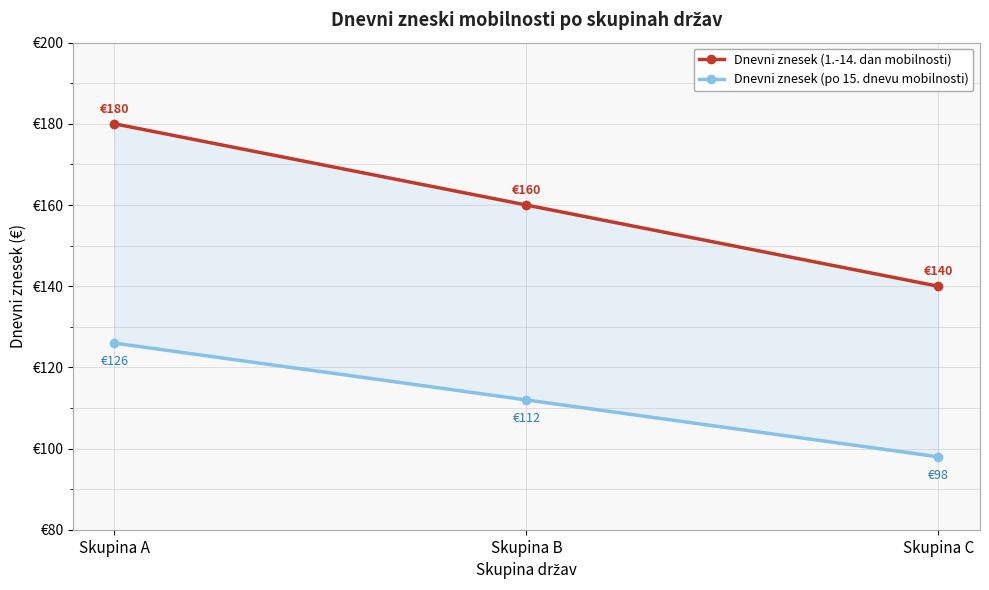

Is the value of Dnevni znesek (1.-14. dan mobilnosti) at Skupina A greater than the value of Dnevni znesek (po 15. dnevu mobilnosti) at Skupina A?

Yes